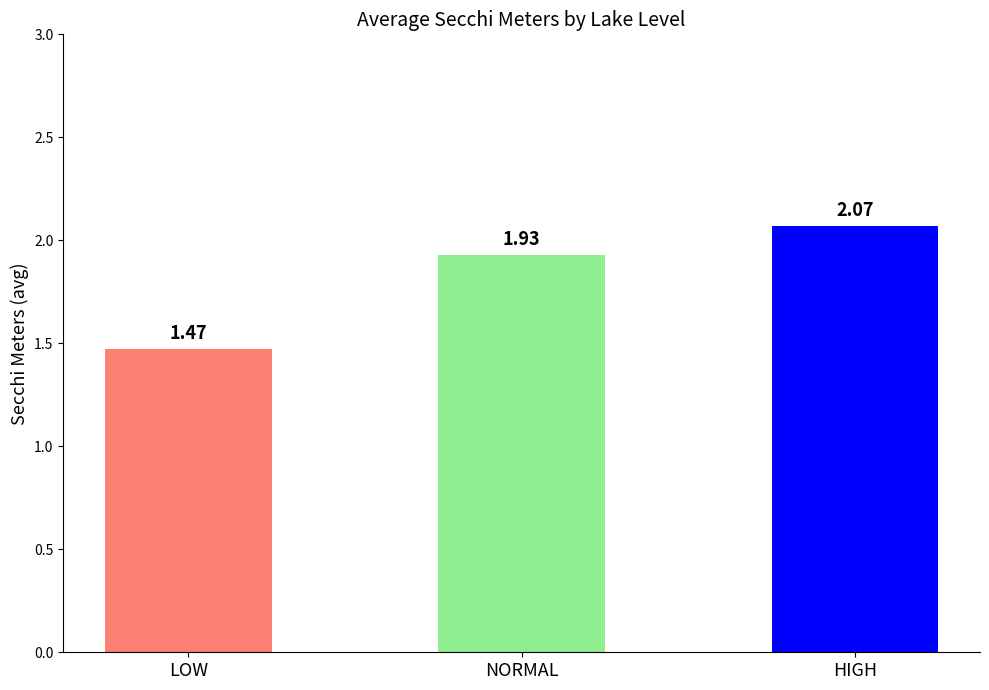

Rank the categories by value from lowest to highest.

LOW, NORMAL, HIGH